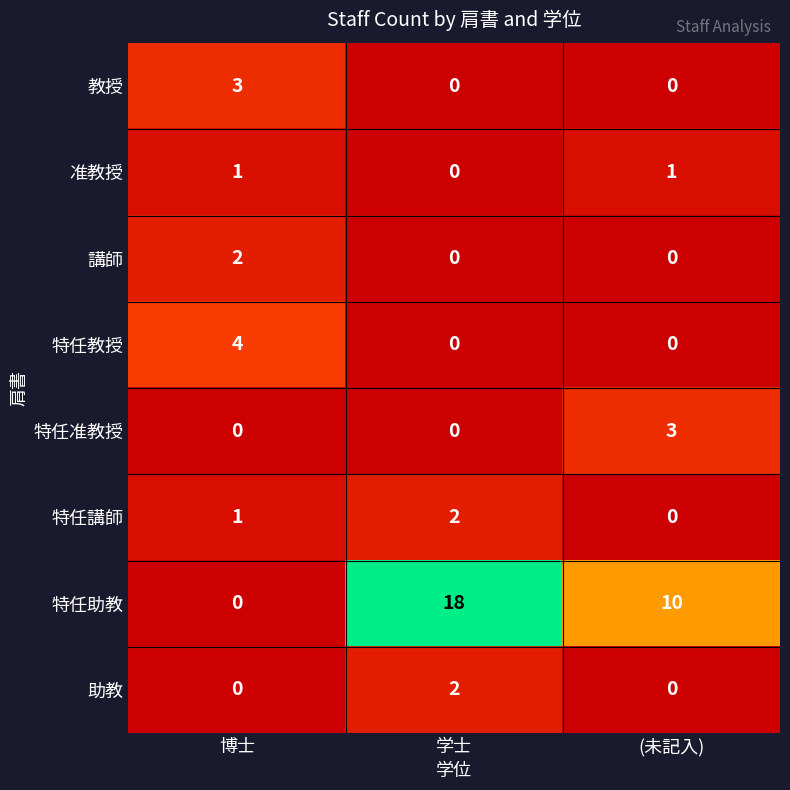

Which category has the highest value across all series?

学士